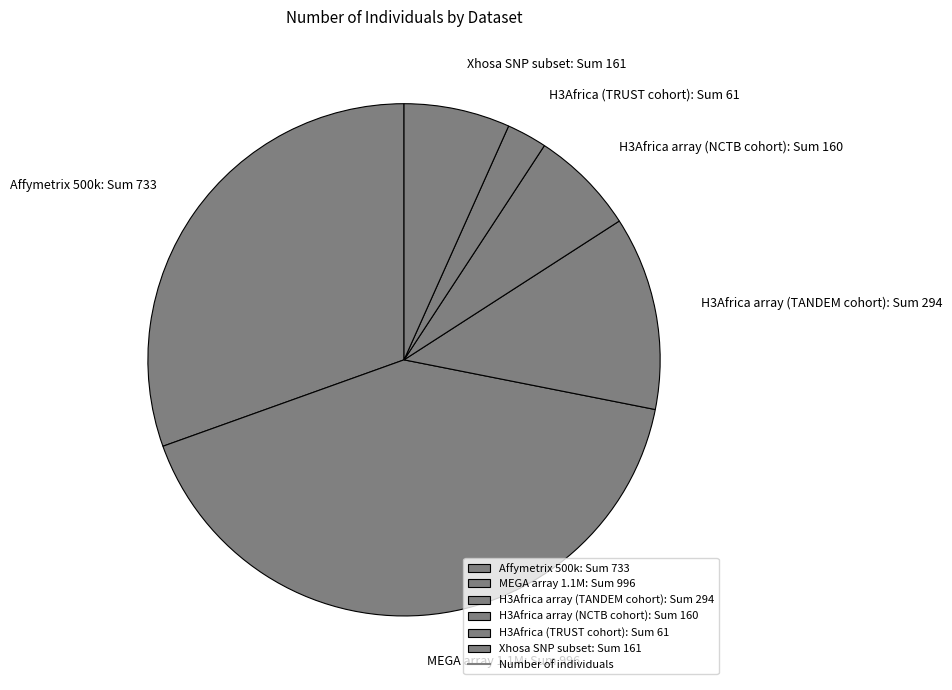

Which category has the biggest portion of the pie?

MEGA array 1.1M